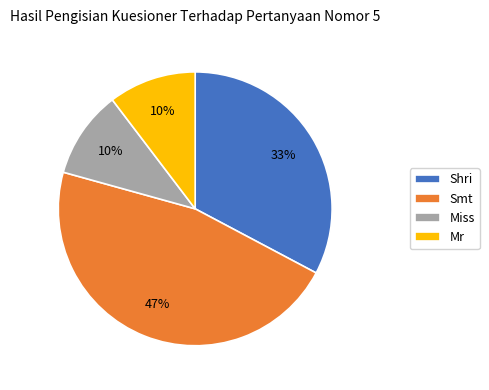

To the nearest percent, what percentage of the pie is Shri?

33%